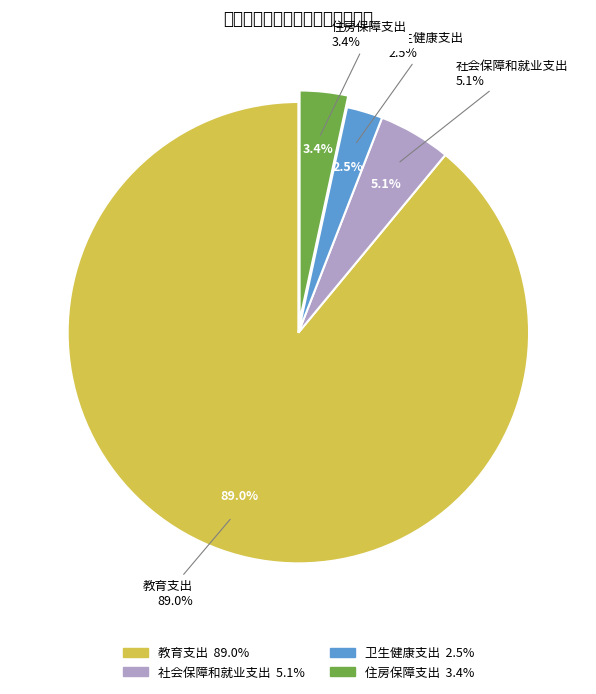

Which category has the biggest portion of the pie?

教育支出